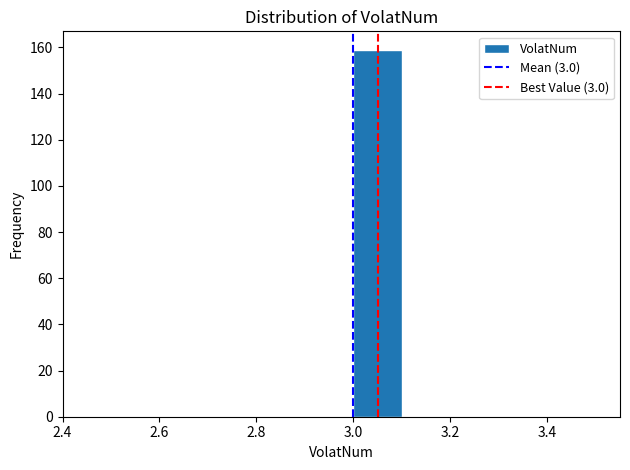

How tall is the bar that spans 3.0 to 3.1 on the x-axis? The values are not printed on the chart, so give them approximately, as read against the axis.

160